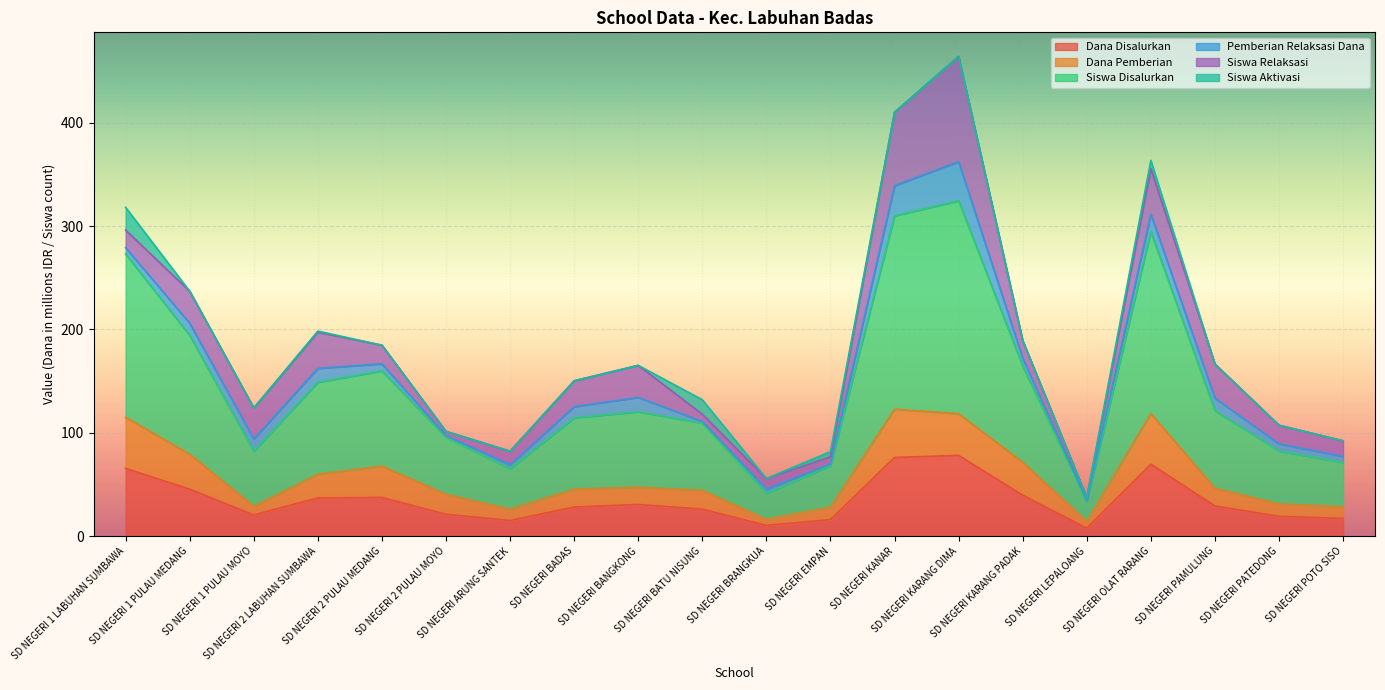

Does the chart display data point markers on the line(s)?

No